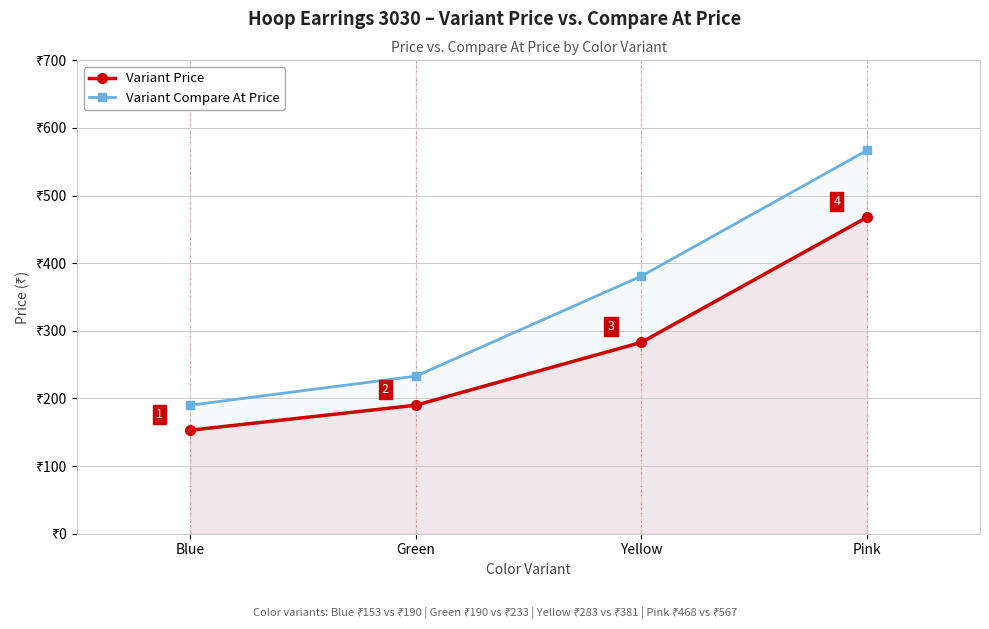

How many lines are shown in the chart?

2